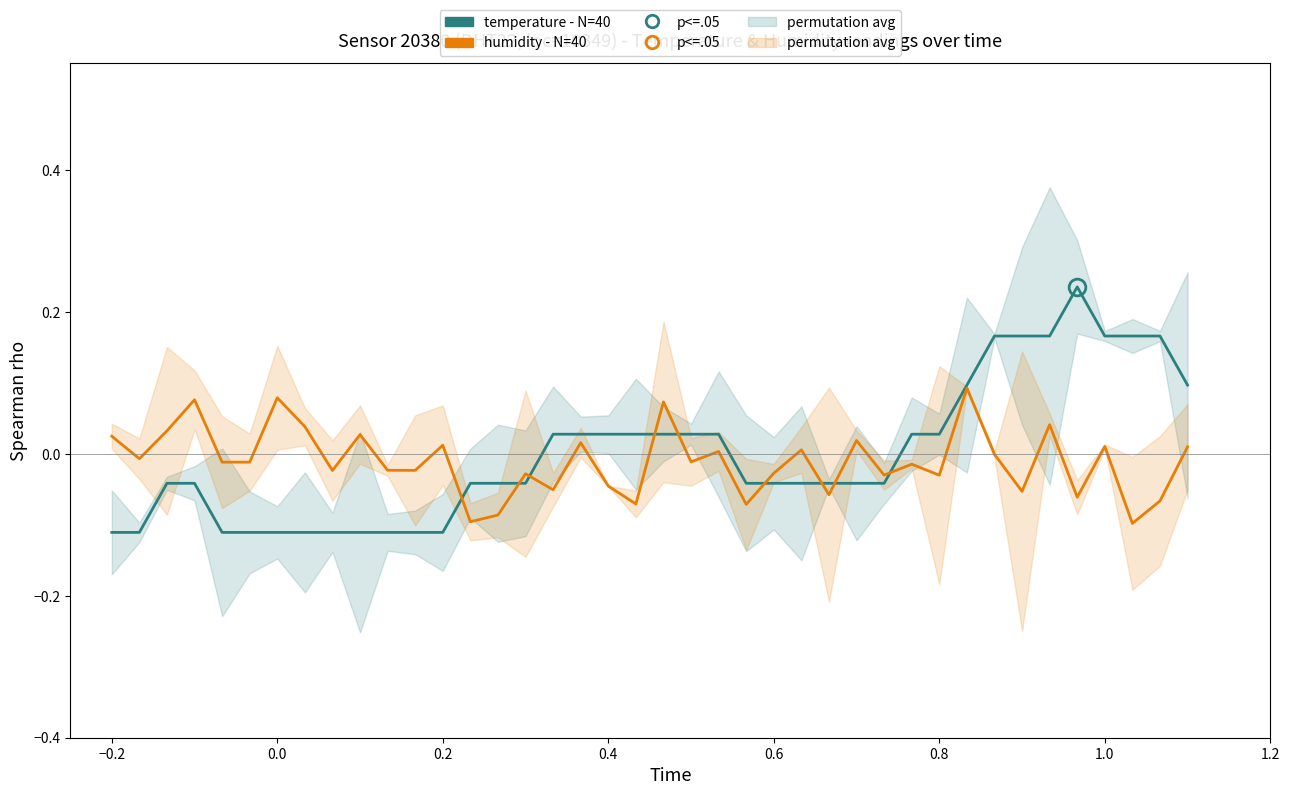

How many data points does each series have?

40